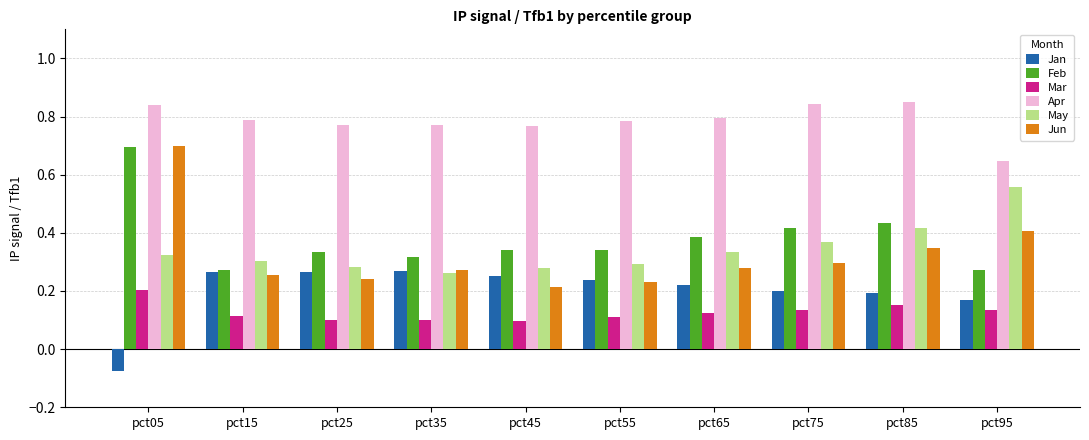

What is the total value across all series at pct45?

1.9